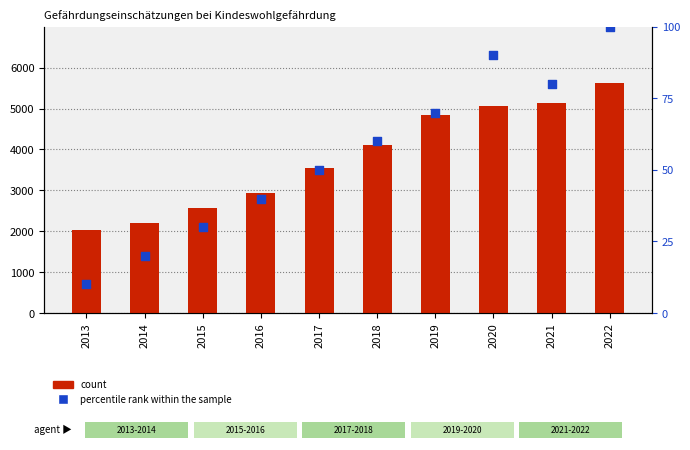

What are all the series names shown in the legend?

count, percentile rank within the sample